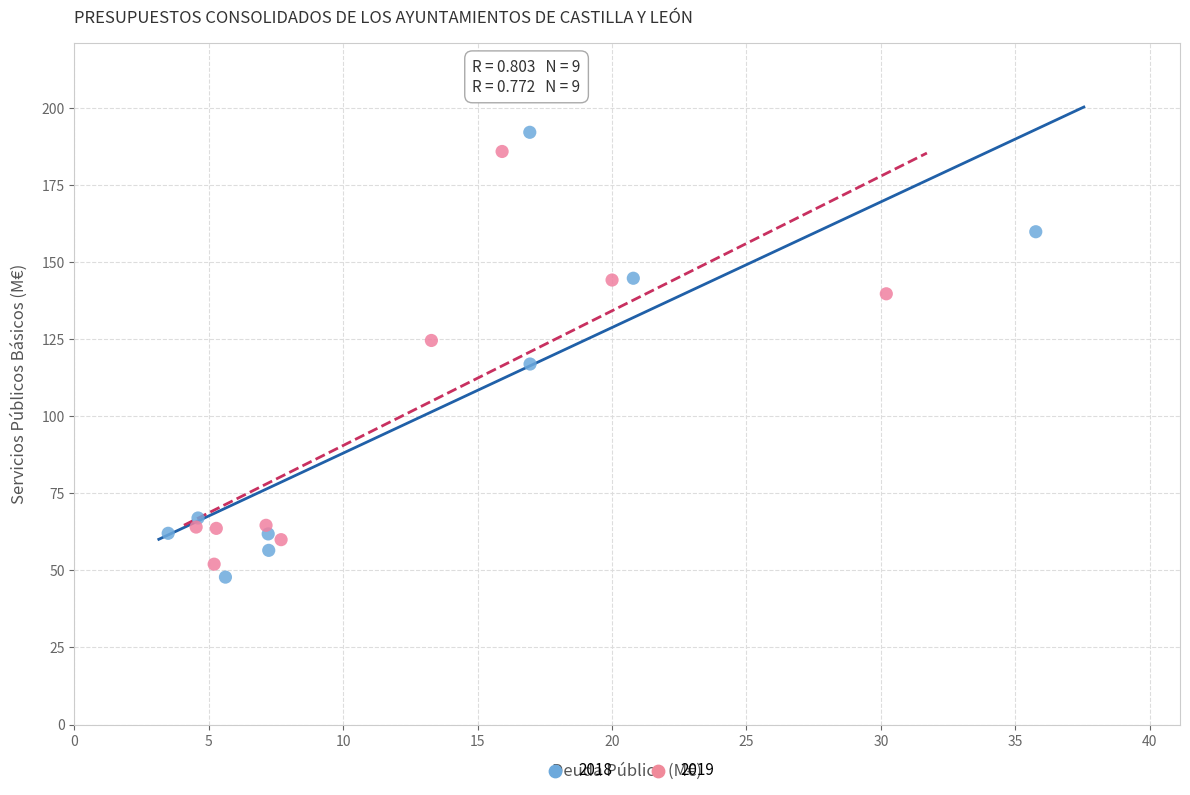

Which series has the largest Y range (max minus min)?

2018